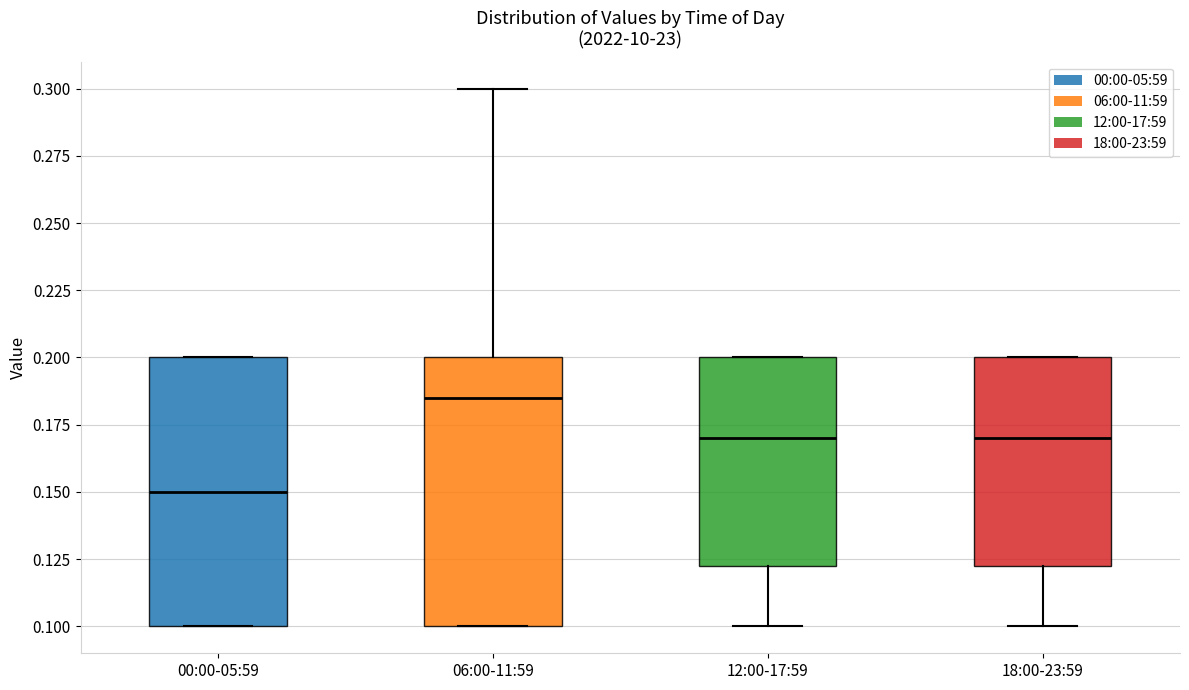

Where does the median line of the box for 00:00-05:59 sit on the y-axis? The values are not printed on the chart, so give them approximately, as read against the axis.

0.150